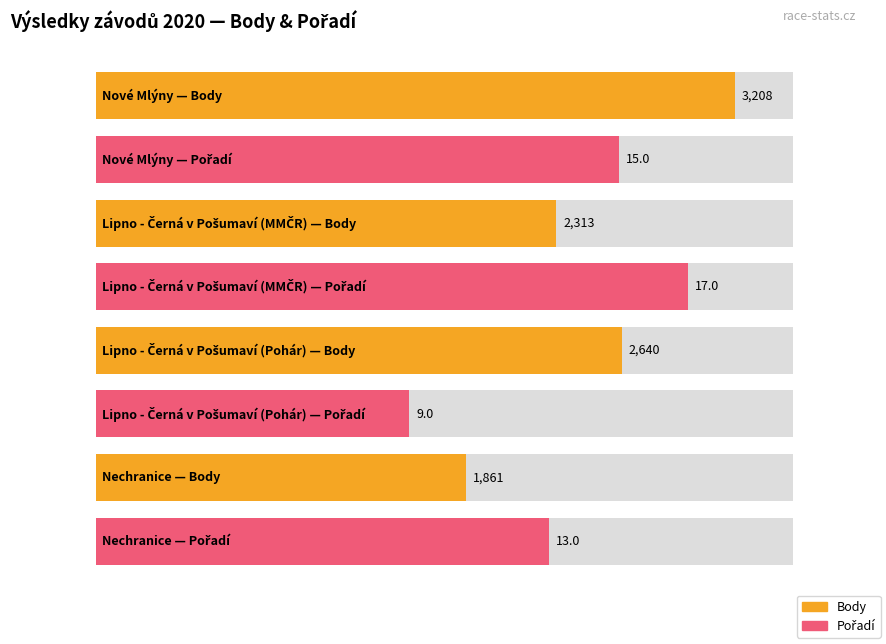

List the labels in order of Body value, smallest first.

Nechranice, Lipno - Černá v Pošumaví (MMČR), Lipno - Černá v Pošumaví (Pohár), Nové Mlýny